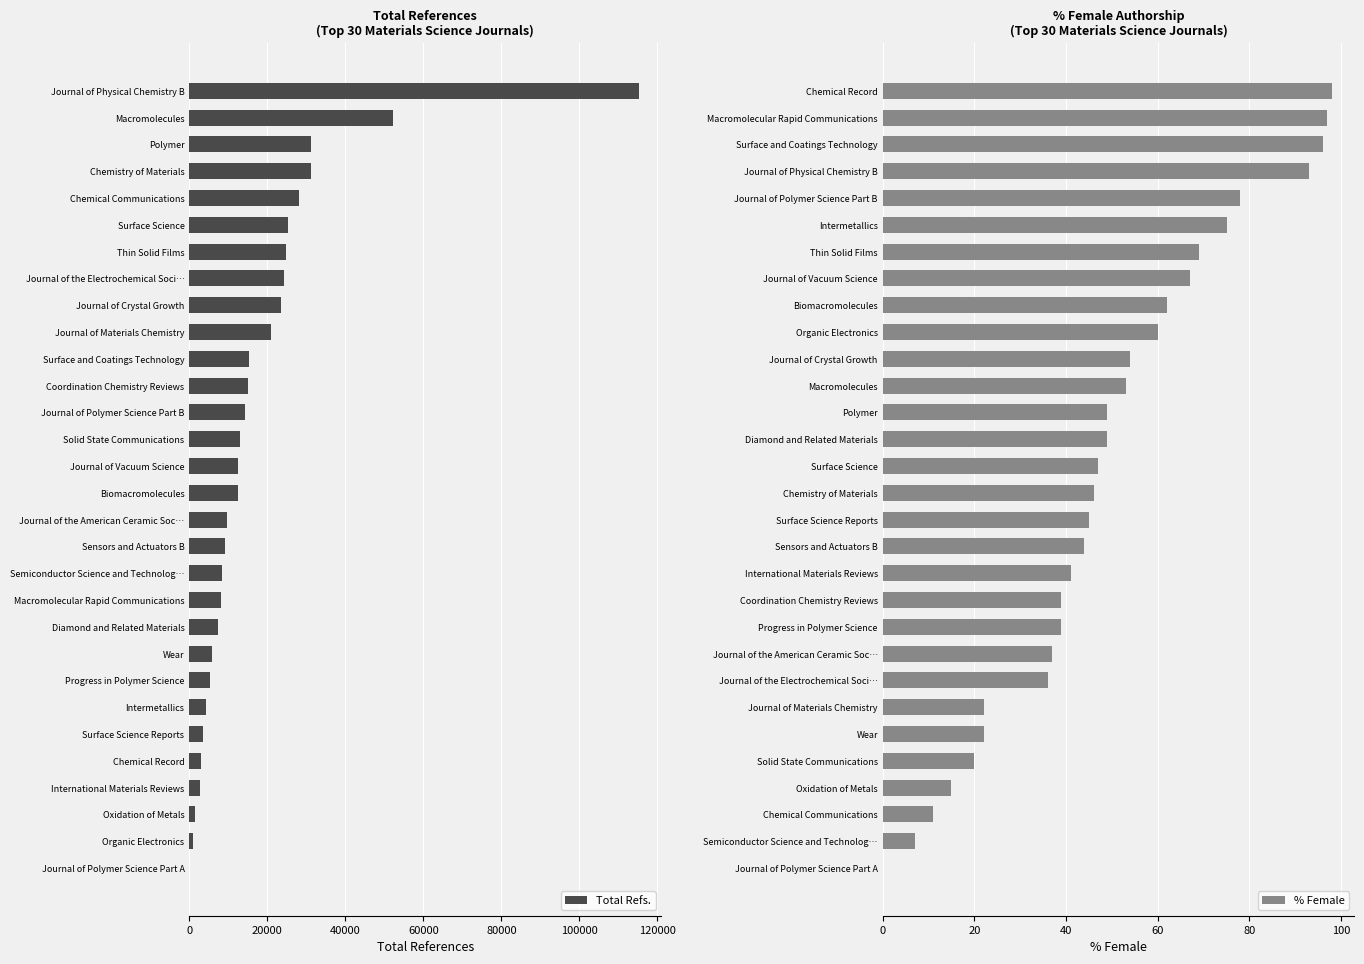

At which label does Total Refs. reach its peak?

Journal of Physical Chemistry B